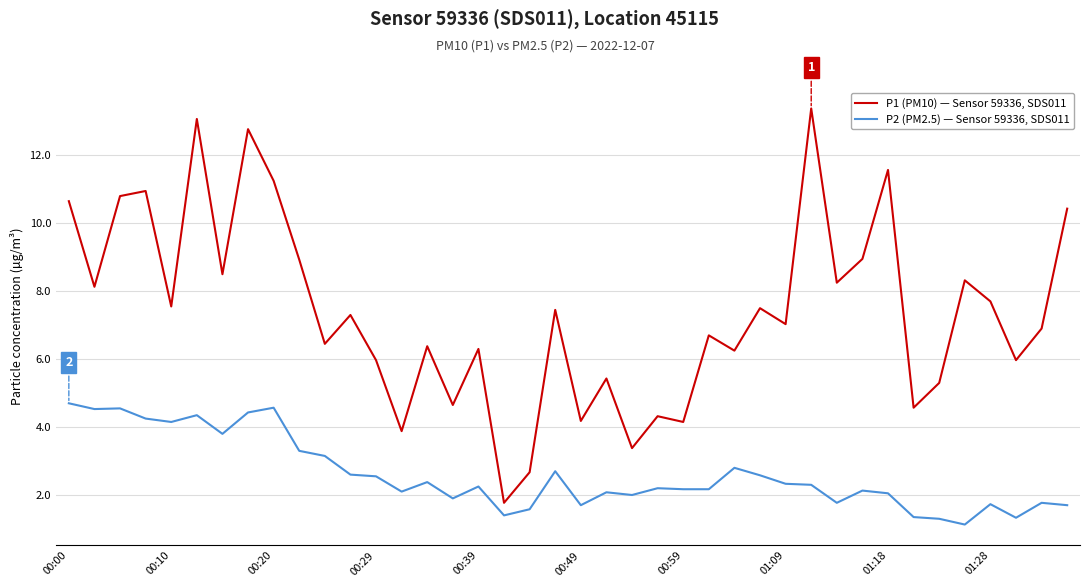

True or false: P1 (PM10) — Sensor 59336, SDS011 and P2 (PM2.5) — Sensor 59336, SDS011 intersect in this chart.

False